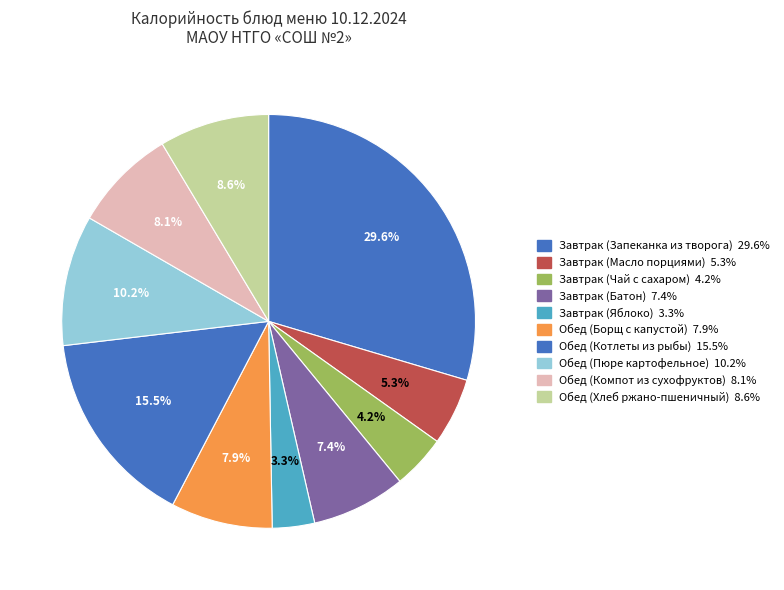

To the nearest percent, what is the combined percentage of Завтрак (Масло порциями) and Обед (Хлеб ржано-пшеничный)?

14%